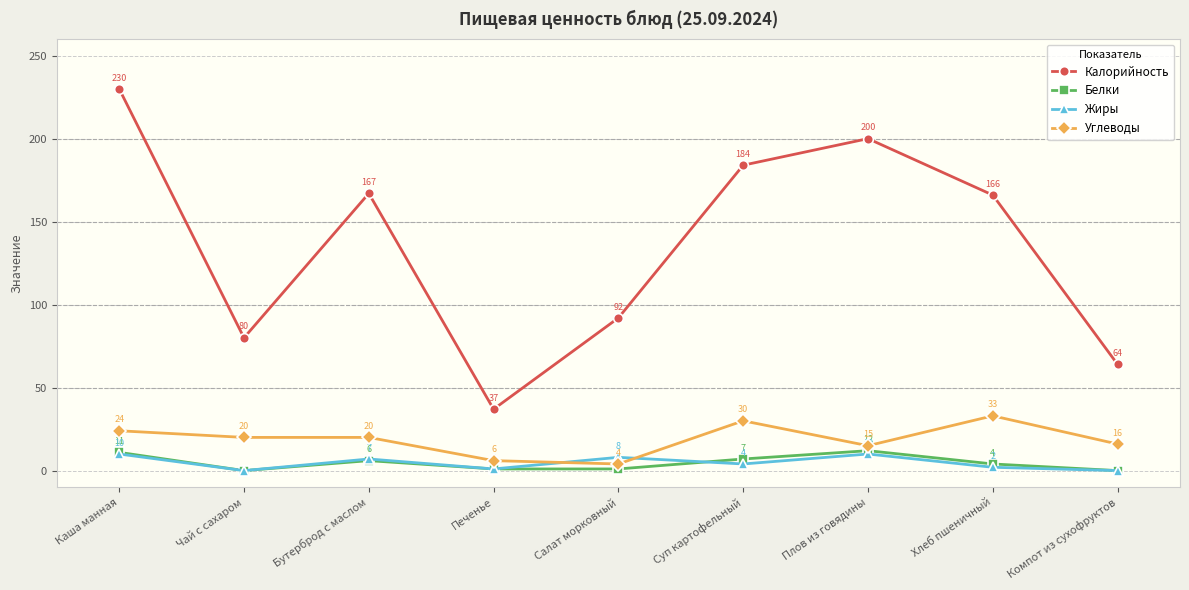

Is this an area chart (filled region under the line)?

No